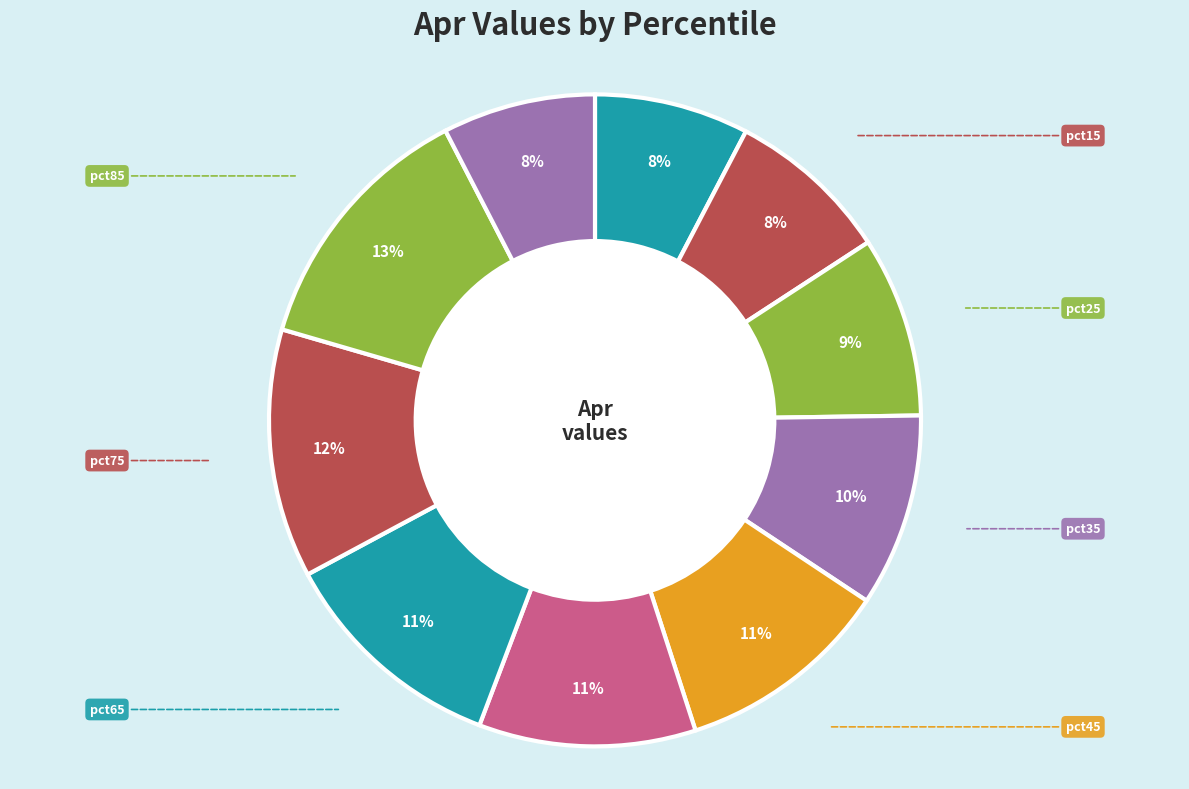

Which category has the biggest portion of the pie?

pct85